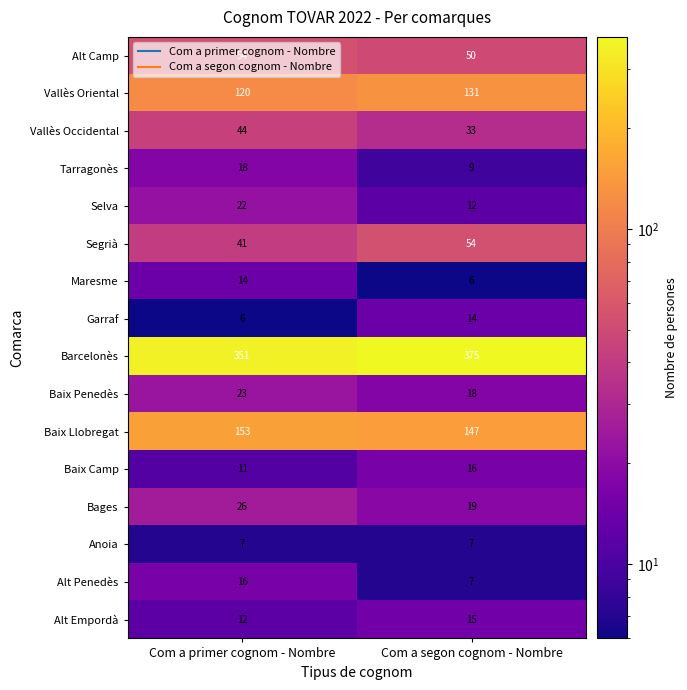

Which series has the widest spread of values?

Barcelonès